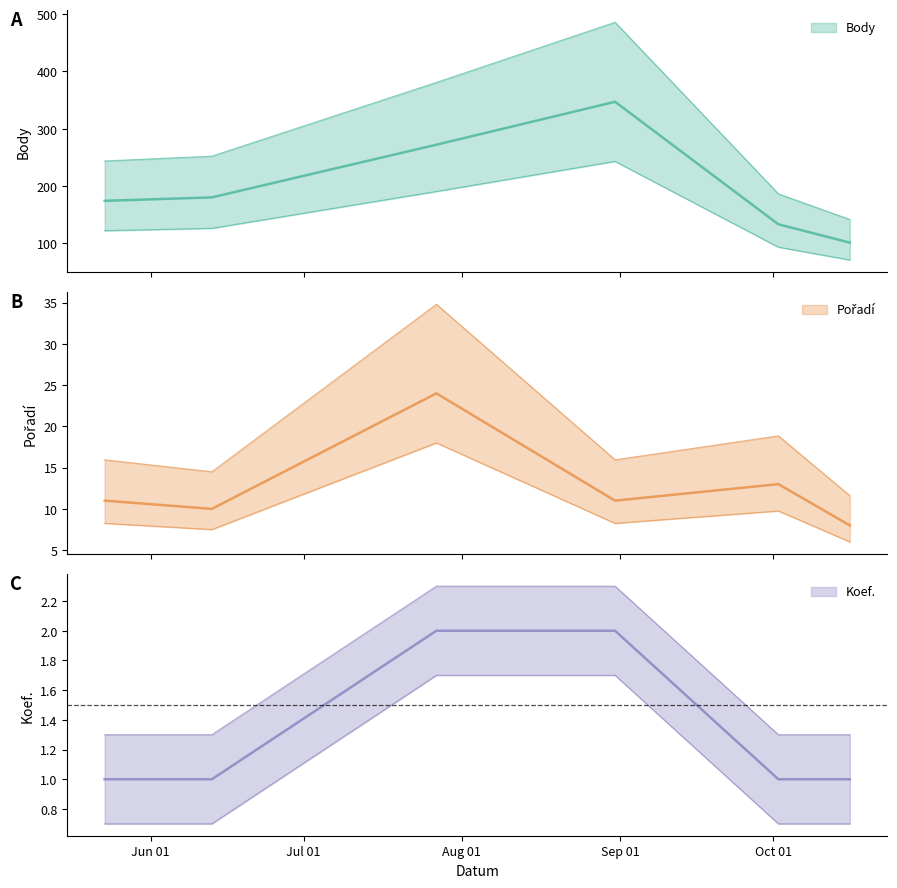

The value of Pořadí at 2013-05-23 is 3. True or false?

False